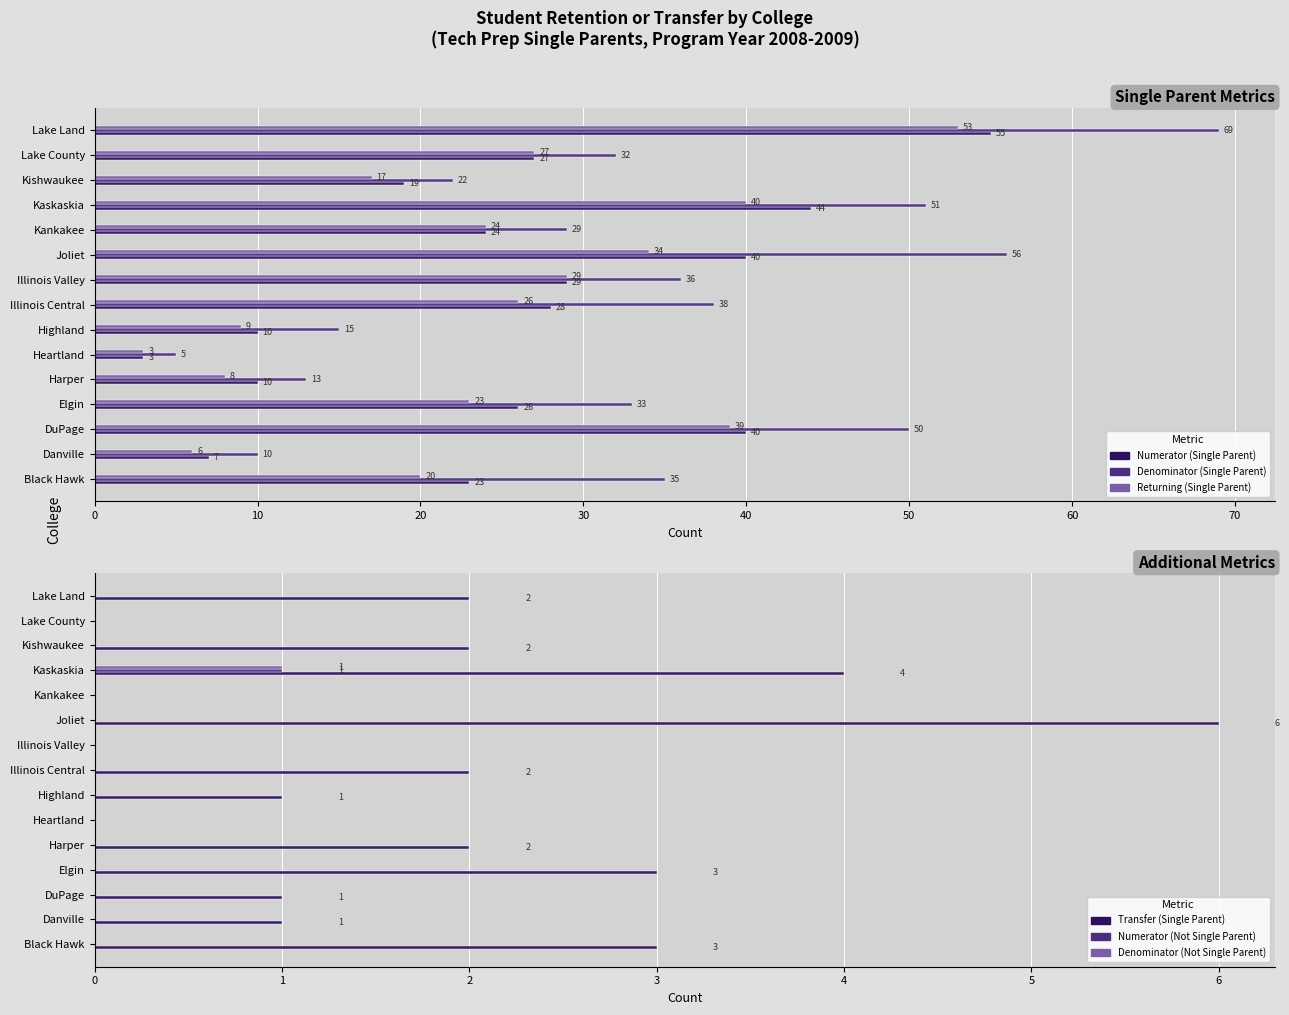

What is the difference between the maximum and second lowest values in the Numerator (Single Parent) series?

48